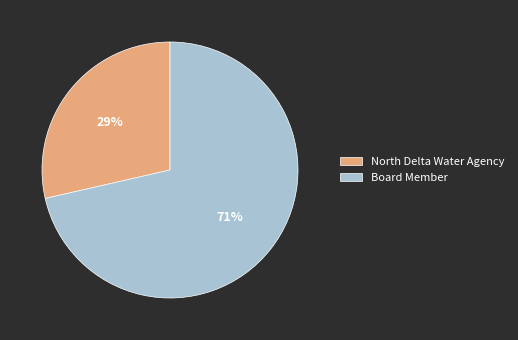

What is the ratio of the value at North Delta Water Agency to the value at Board Member?

0.4